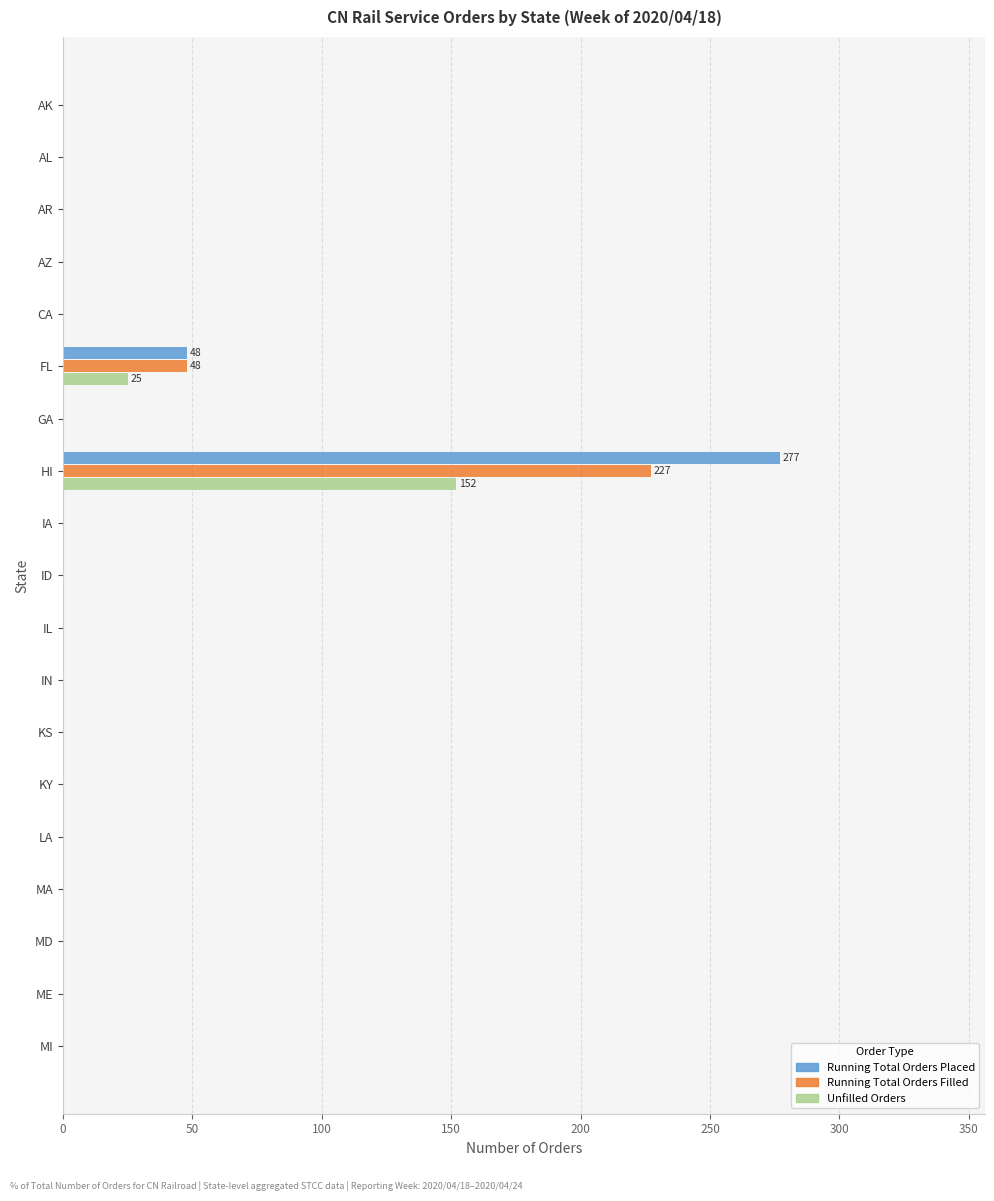

Between HI and KS, which series saw the biggest shift?

Running Total Orders Placed